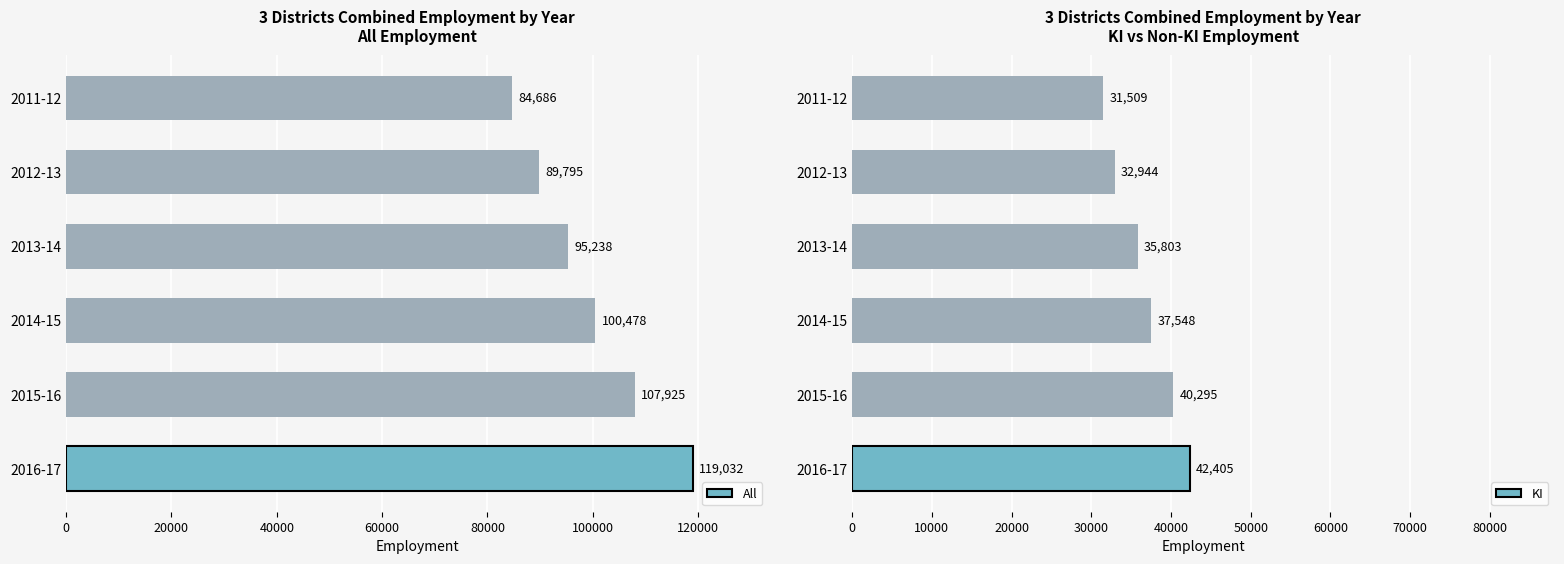

Is it true that KI equals 42405 at 2016-17?

True